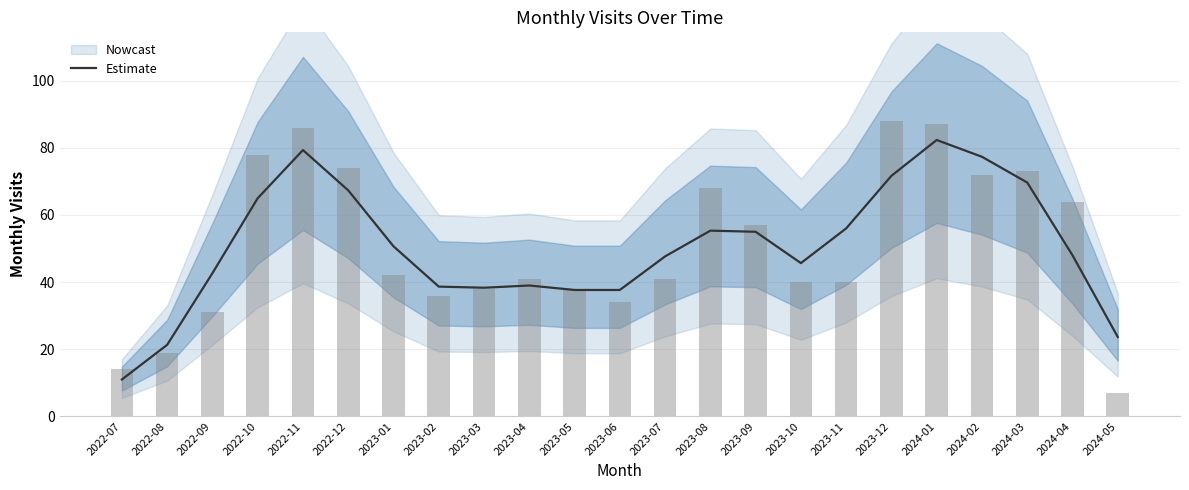

Where is the data nearest to the value 46?

2023-10